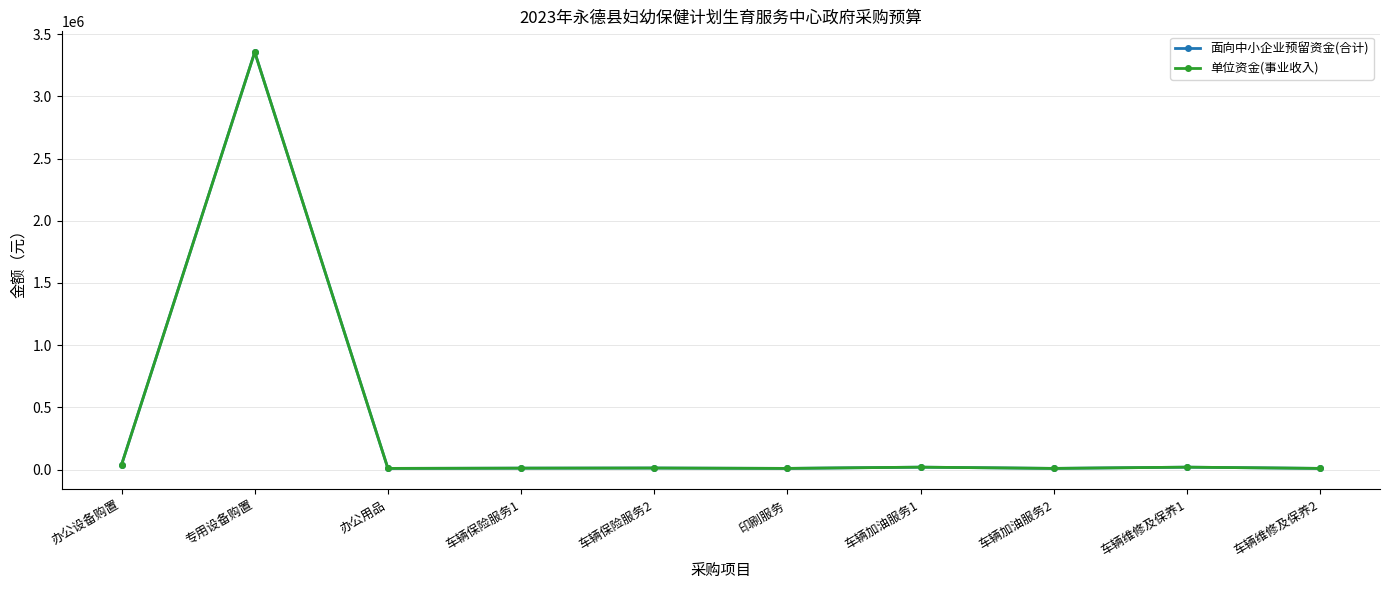

Which has a higher value, 车辆加油服务2 or 办公用品?

车辆加油服务2